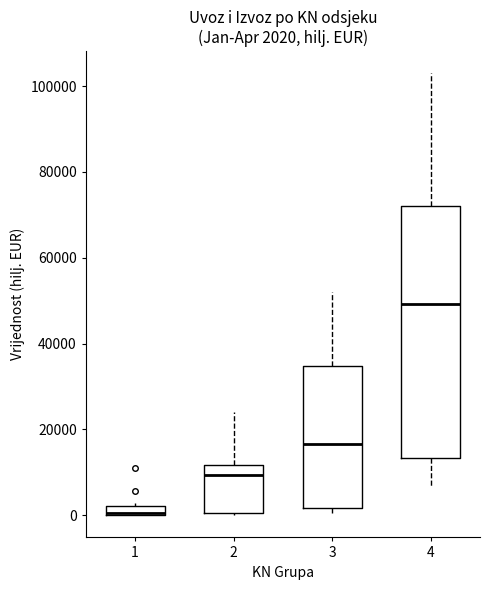

Which box has the highest median line?

4